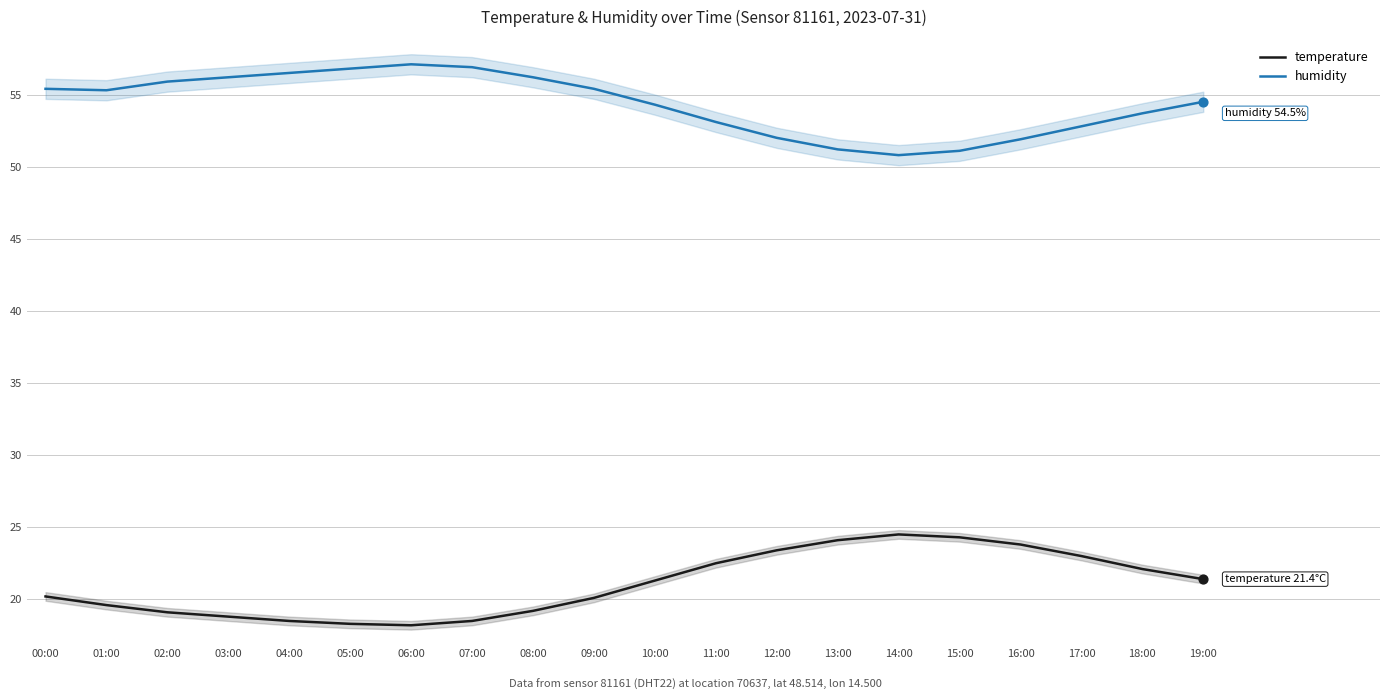

Which series reaches the maximum Y coordinate?

humidity